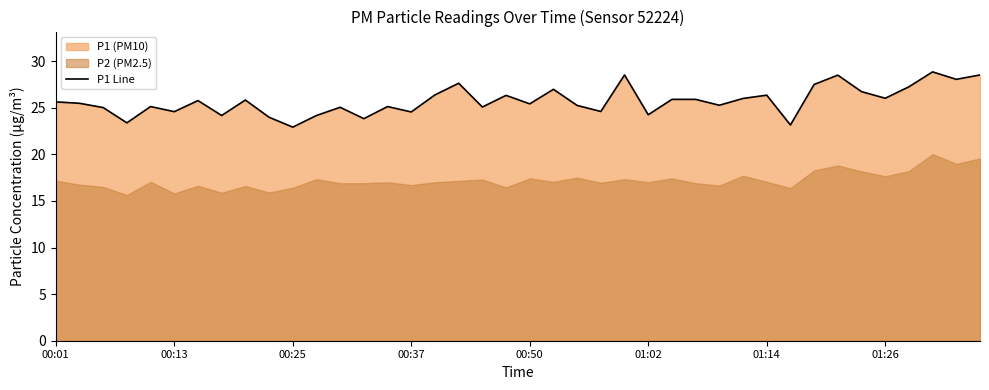

What is the difference between the values at 11 and 22?

1.1